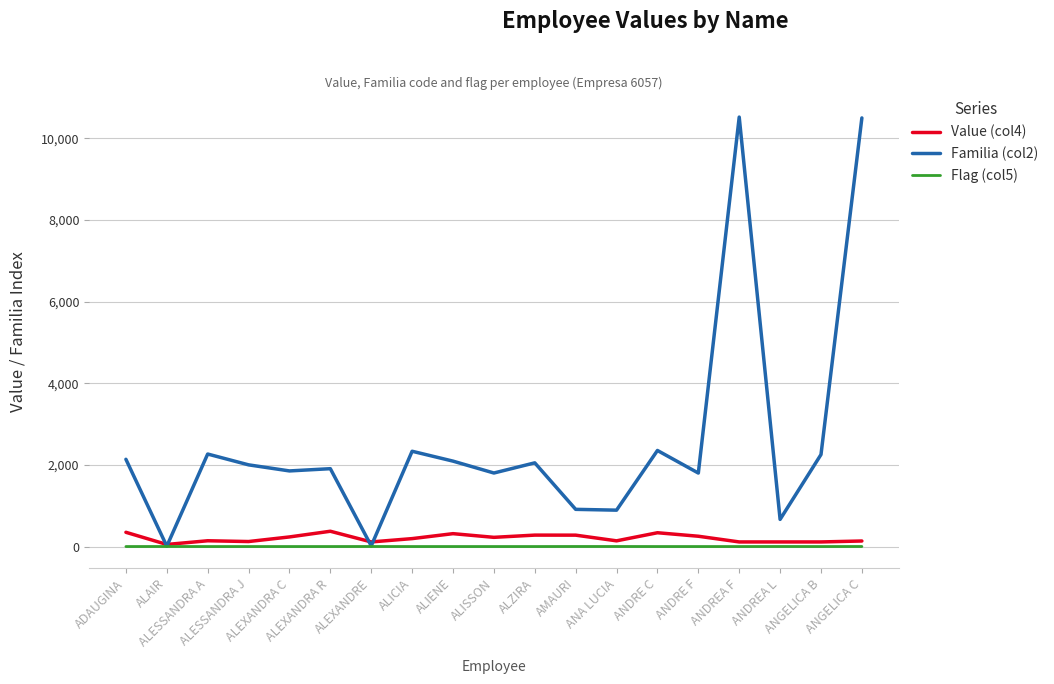

What is the greatest value displayed?

10519.0